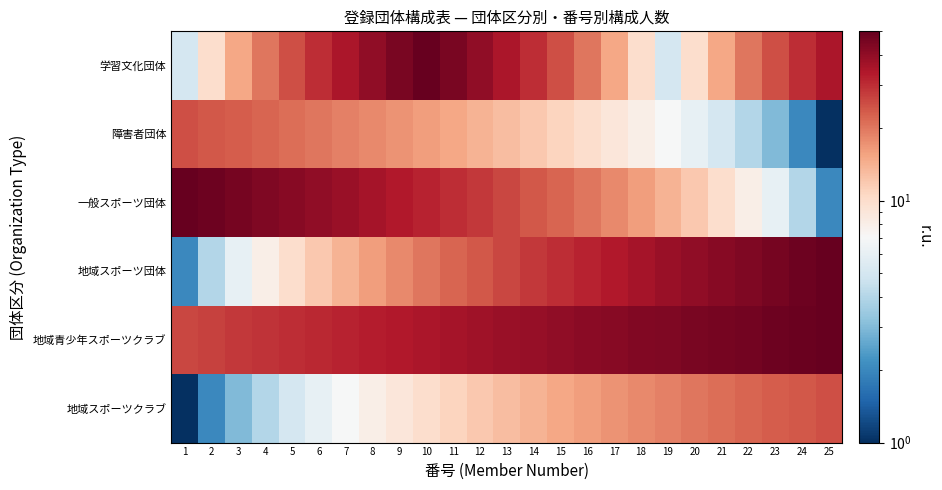

Rank the series at 6 from highest to lowest value.

一般スポーツ団体, 地域青少年スポーツクラブ, 学習文化団体, 障害者団体, 地域スポーツ団体, 地域スポーツクラブ